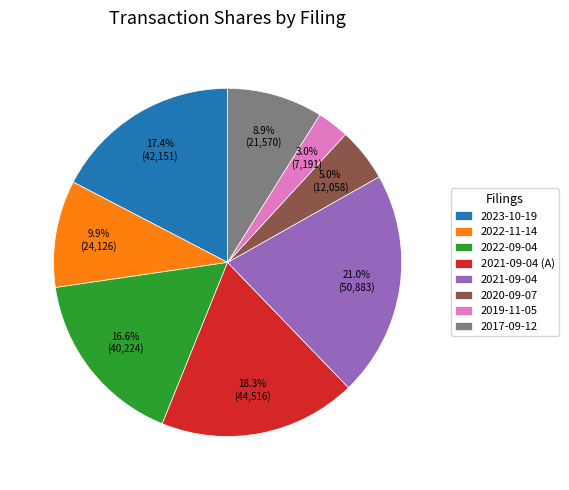

What percentage is NOT represented by 2019-11-05?

97.0%